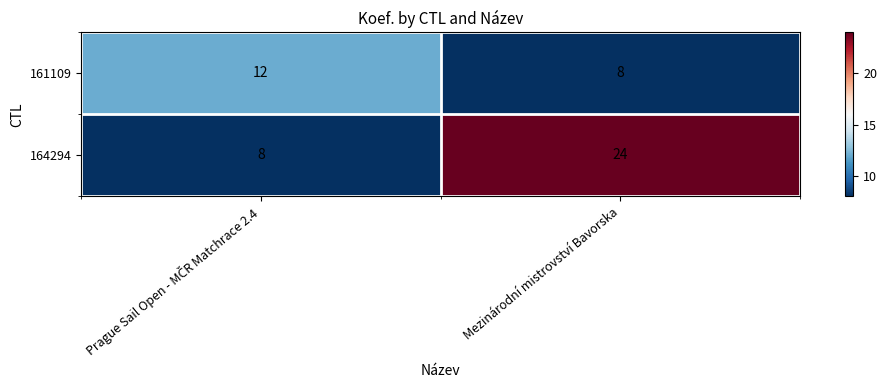

At how many categories does at least one series exceed 17?

1